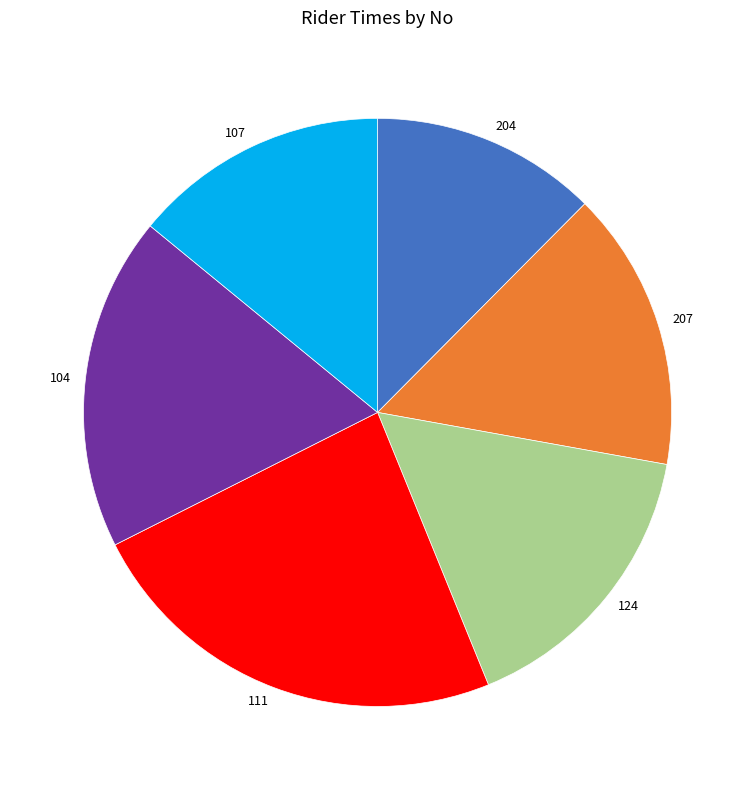

Which has a higher value, 107 or 104?

104